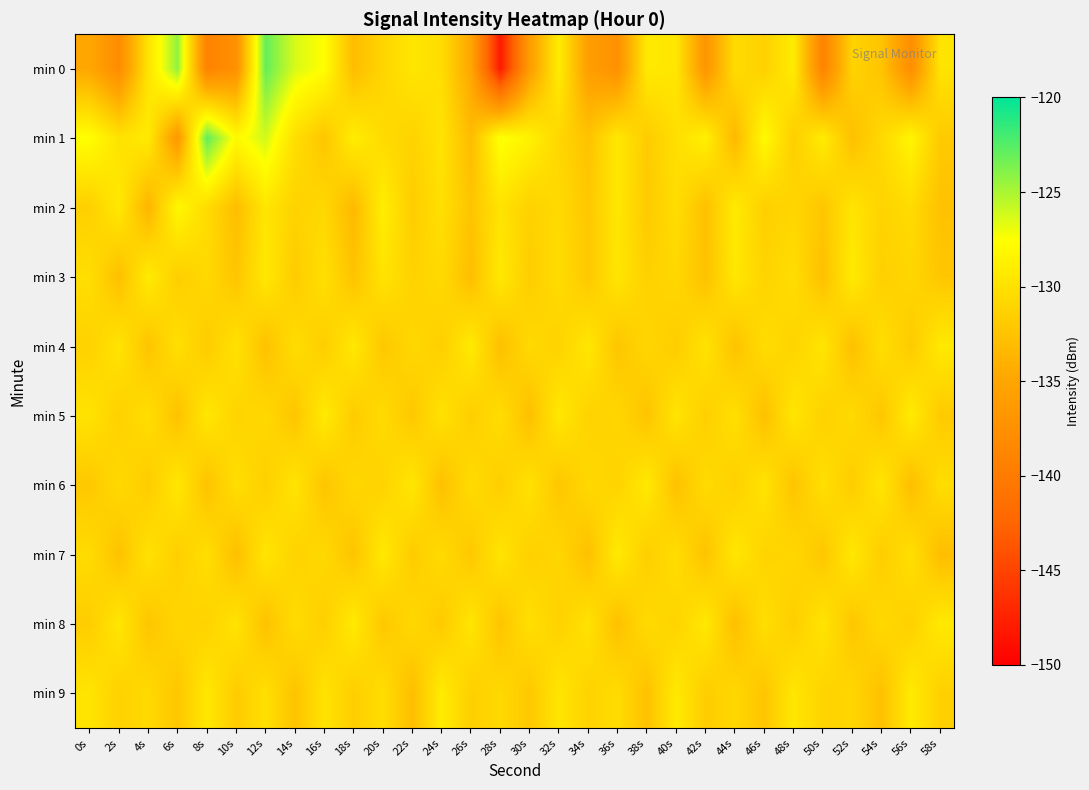

What is the total value across all series at 42s?

-1316.3